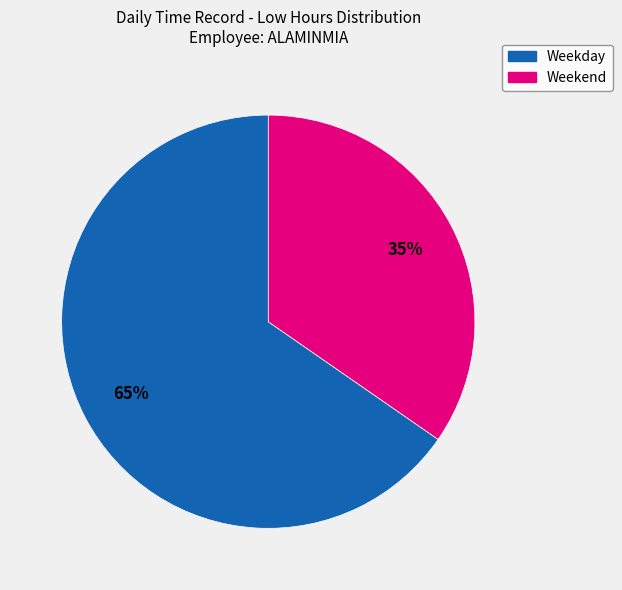

Is there a majority slice in this chart?

Yes